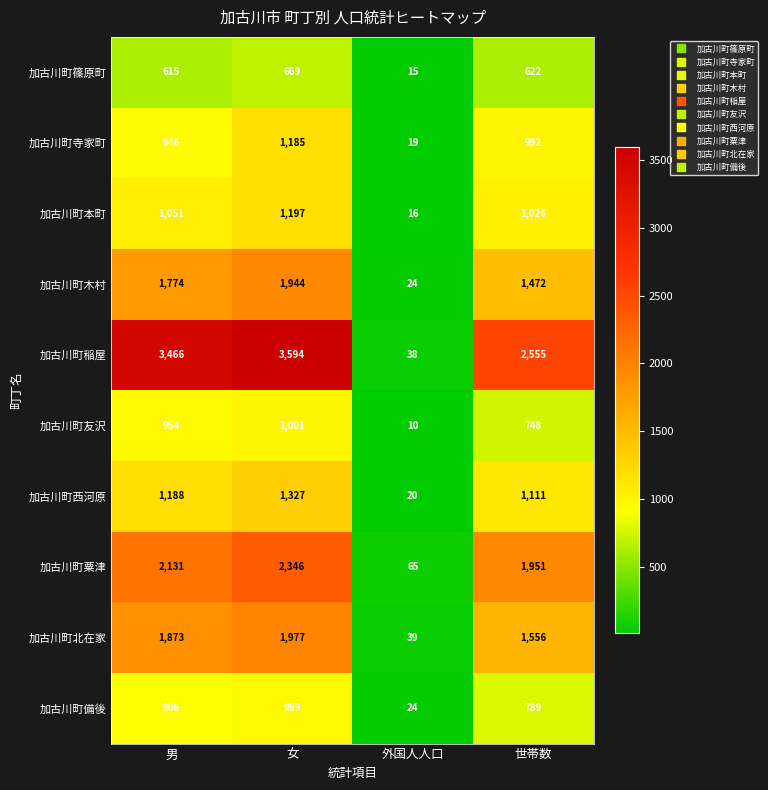

What is the average value of the 加古川町北在家 series?

1361